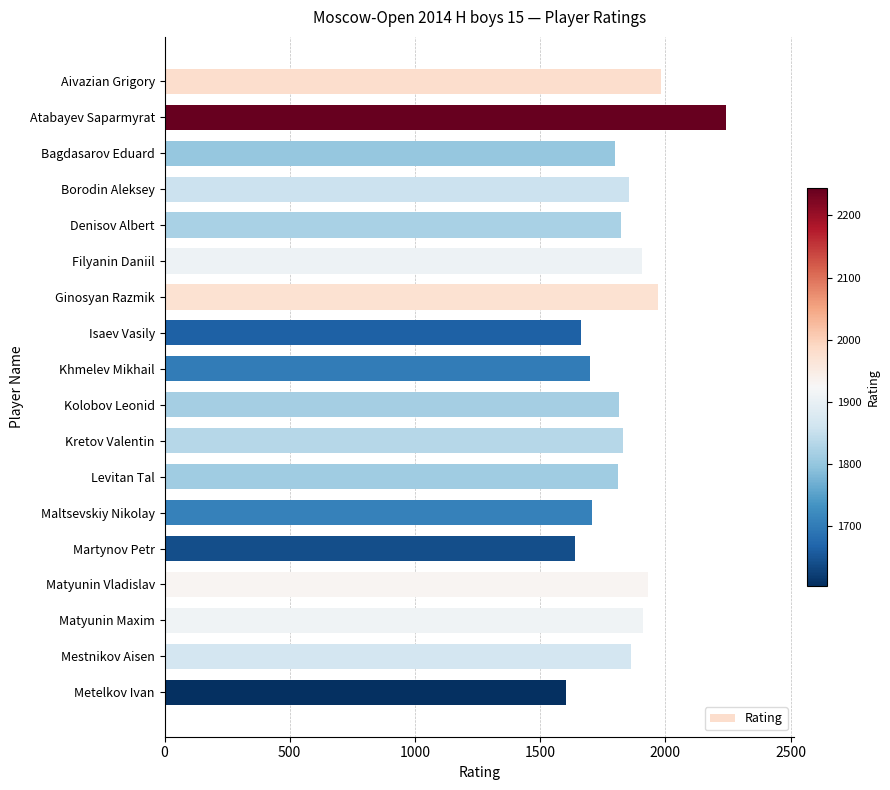

What is the approximate value at Kolobov Leonid, to the nearest 100?

1800